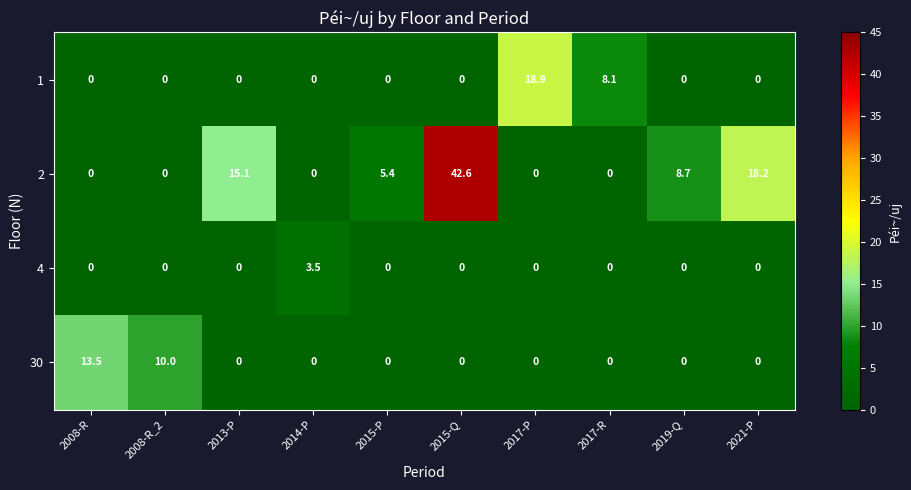

What is the sum of all 2 values?

90.0